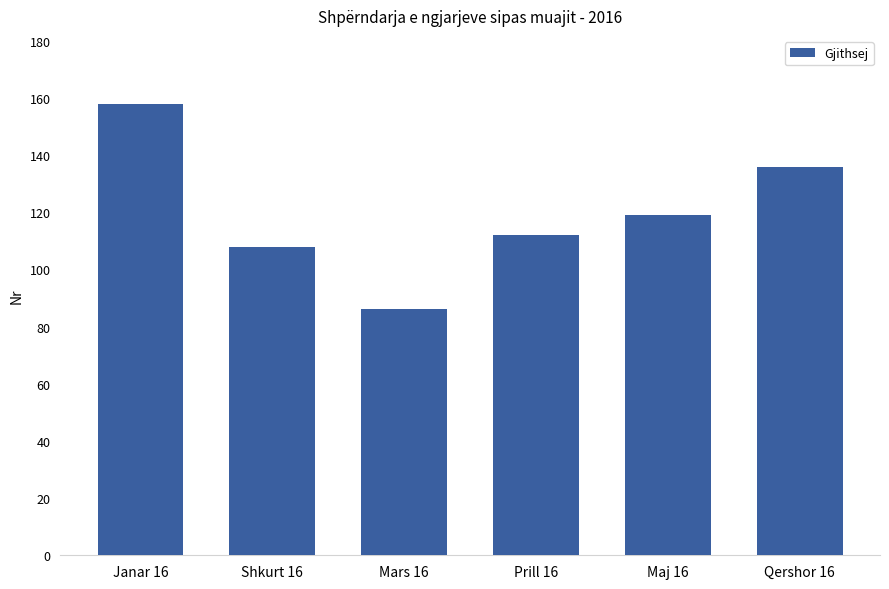

What is the change in value from Mars 16 to Maj 16?

+33